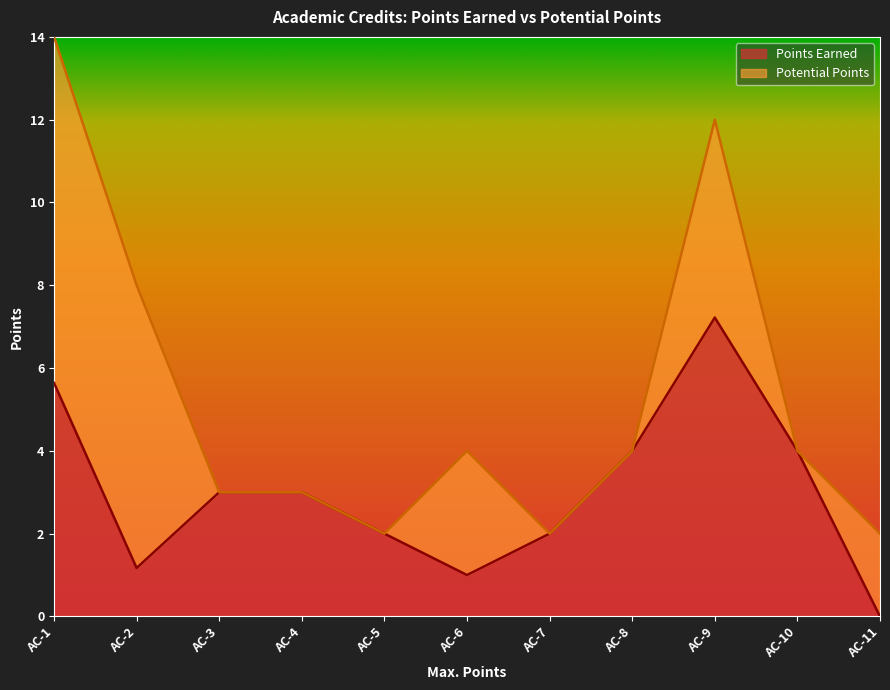

What is the difference between the second highest and minimum values?

5.6